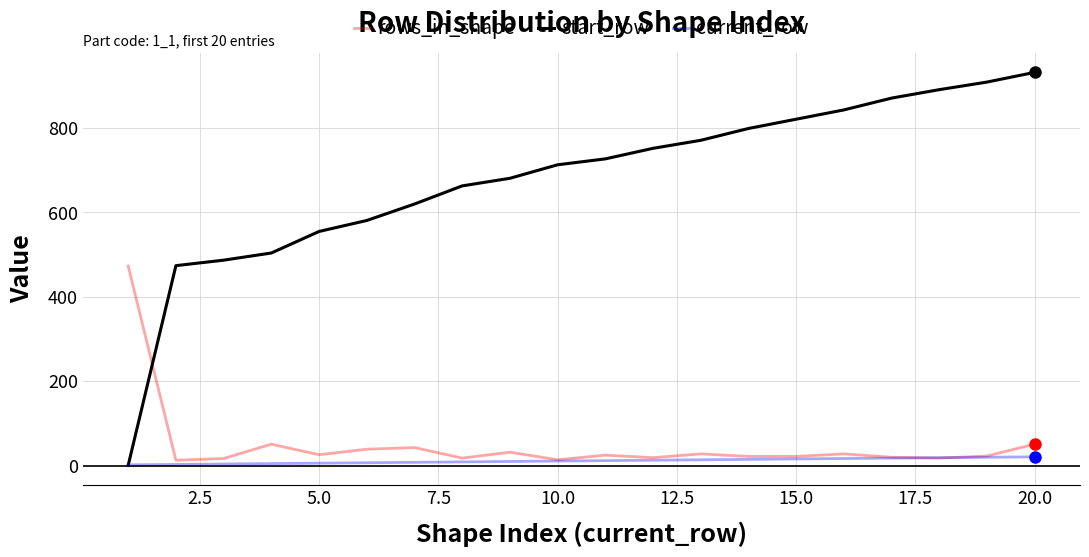

What is the greatest value displayed?

932